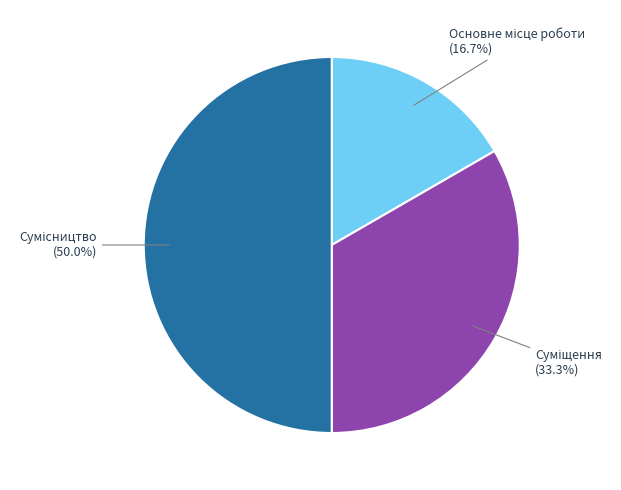

What is the change in value from Основне місце роботи to Сумісництво?

+2